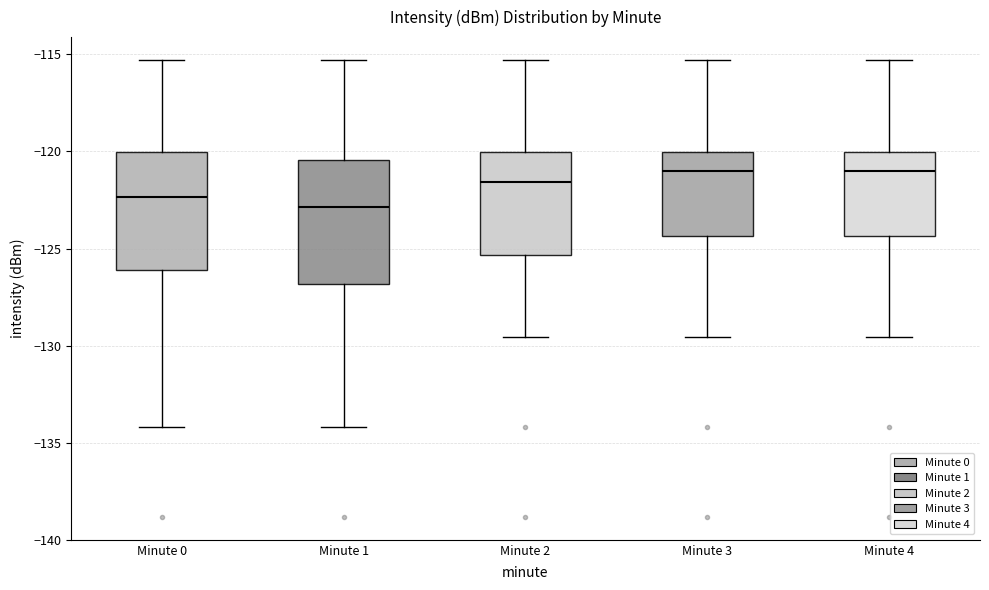

Reading left to right, read every box against the y-axis: the position of its median line, the range the box covers, and the ends of its whiskers. The values are not printed on the chart, so give them approximately, as read against the axis.

Minute 0: median -122.5, box -126.0 to -120.0, whiskers -134.0 to -115.5
Minute 1: median -123.0, box -127.0 to -120.5, whiskers -134.0 to -115.5
Minute 2: median -121.5, box -125.5 to -120.0, whiskers -129.5 to -115.5
Minute 3: median -121.0, box -124.5 to -120.0, whiskers -129.5 to -115.5
Minute 4: median -121.0, box -124.5 to -120.0, whiskers -129.5 to -115.5